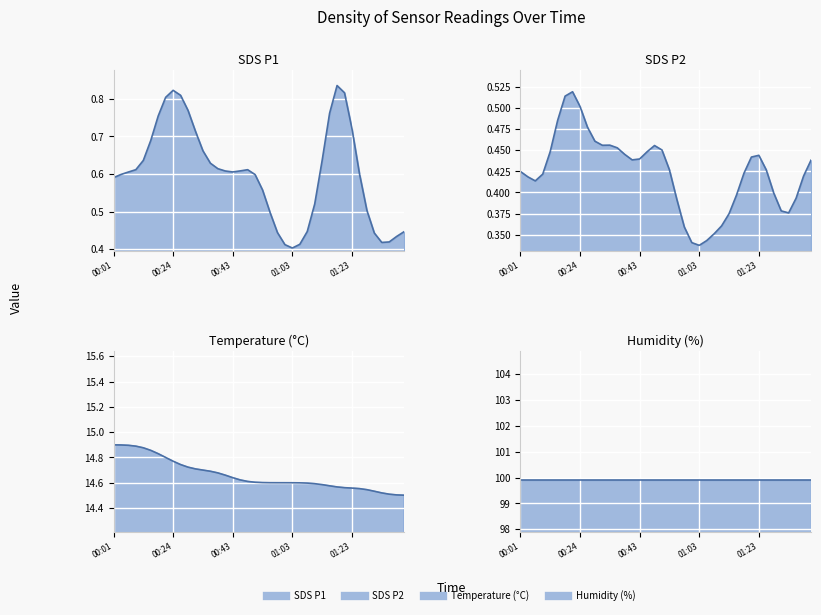

True or false: SDS_P1 and Humidity cross at least once.

False